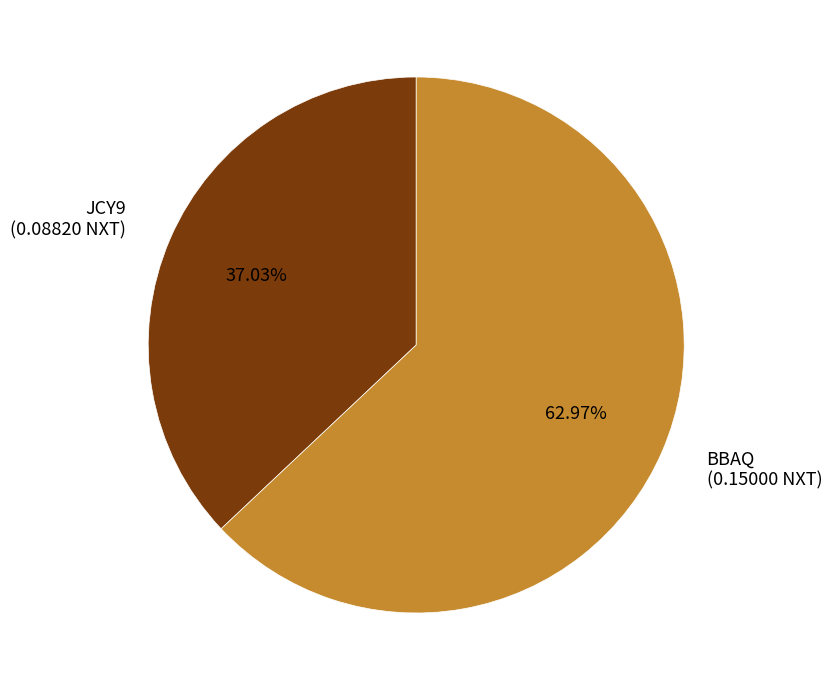

Count the number of slices in the pie.

2